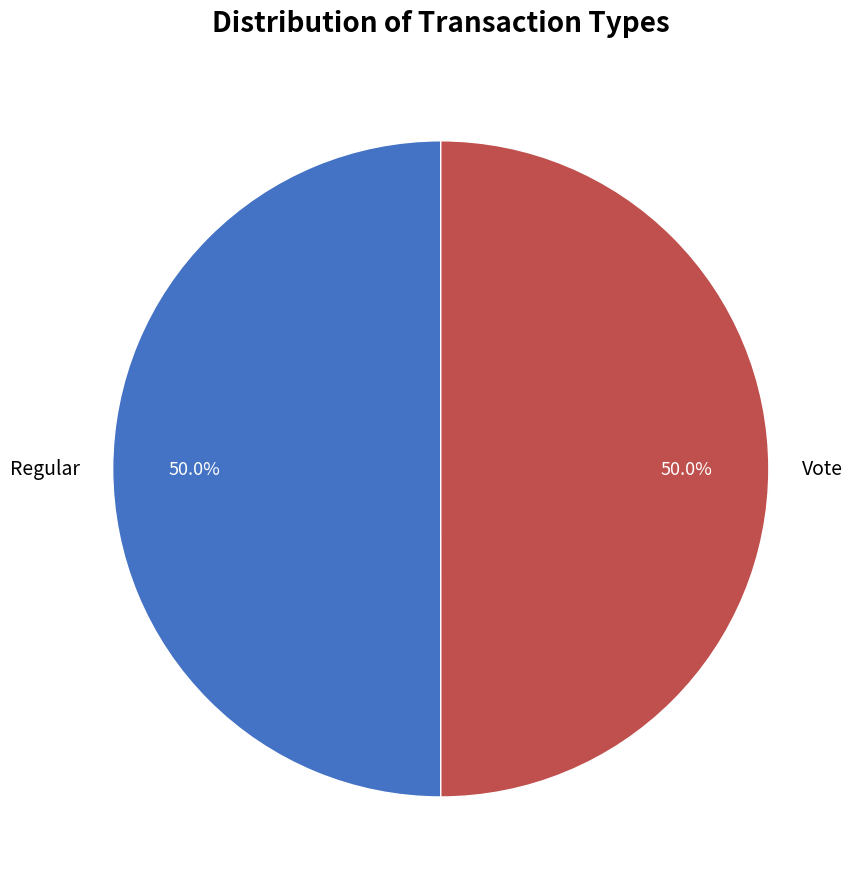

How many slices are in this pie chart?

2